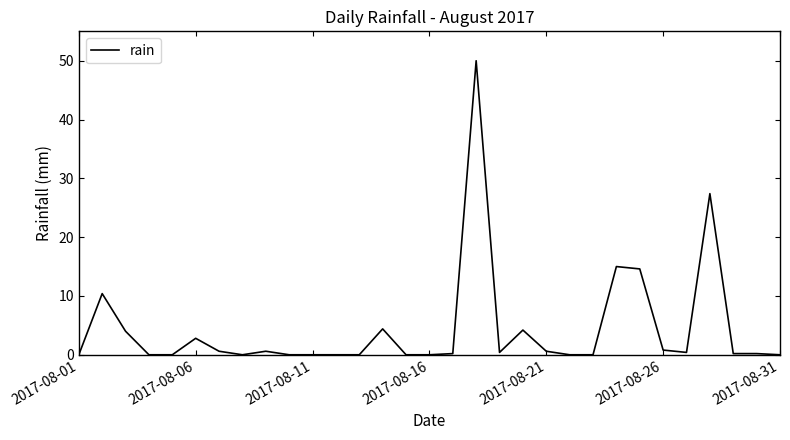

What is the maximum value shown in the chart?

50.0